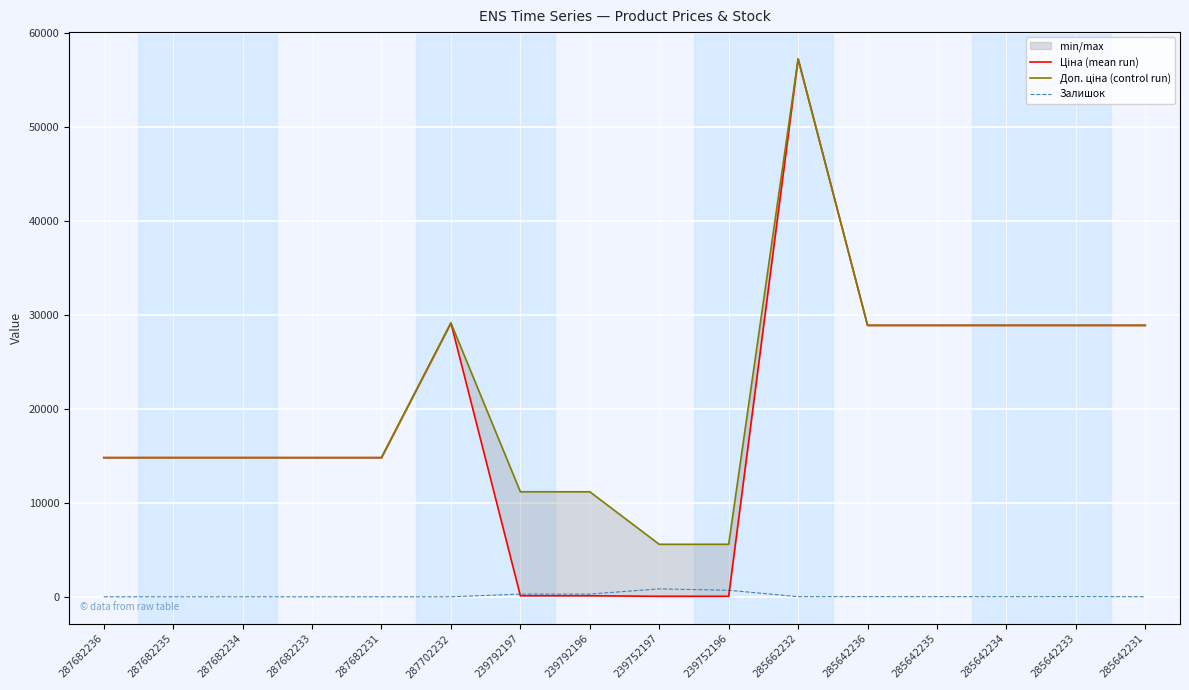

Which series changed the most between 287682236 and 285642236?

Ціна (mean run)